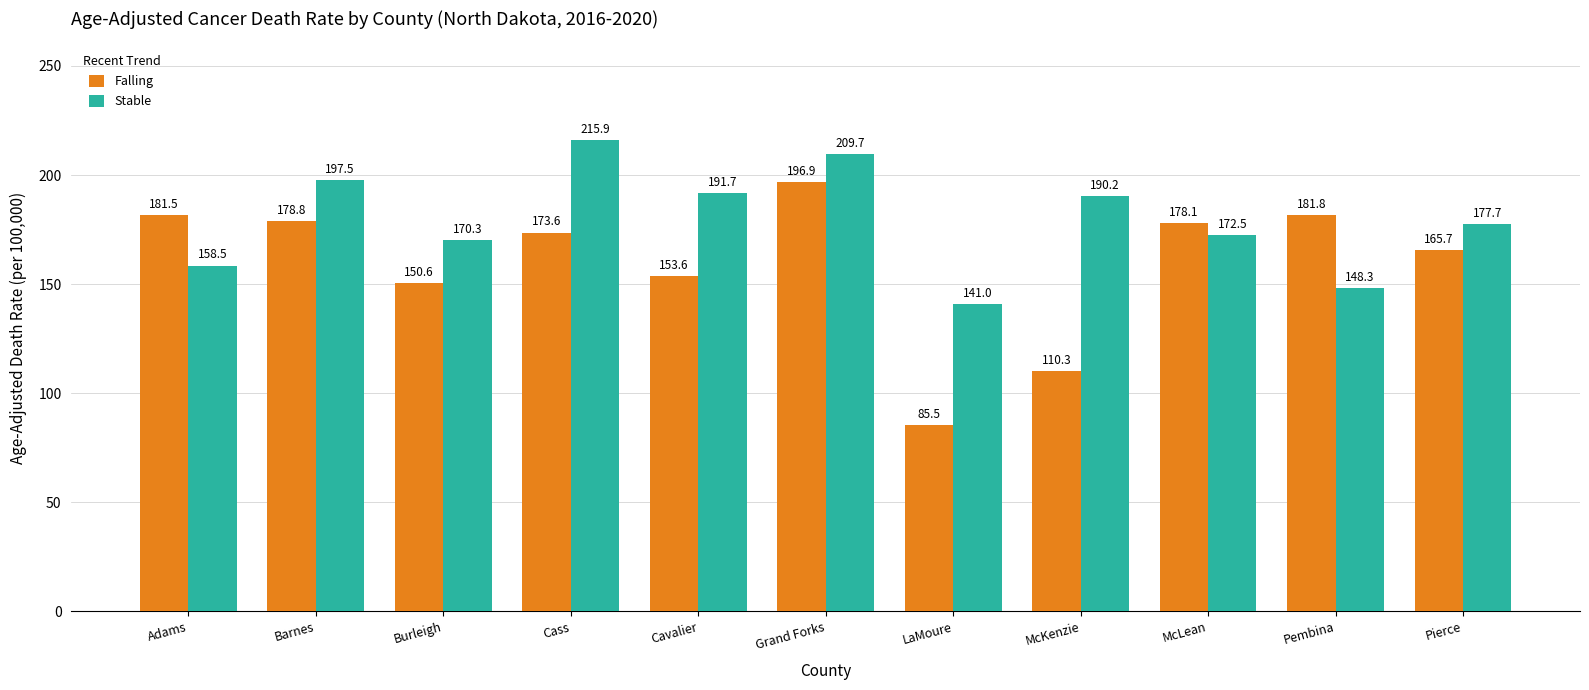

How many groups of bars are there?

11